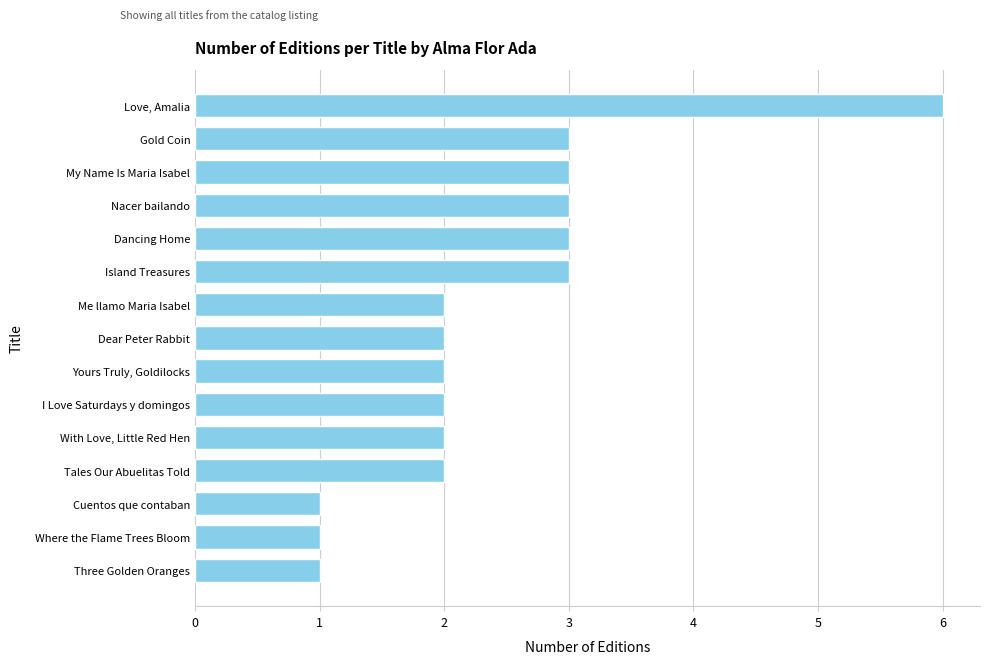

How many distinct data groups are displayed?

1